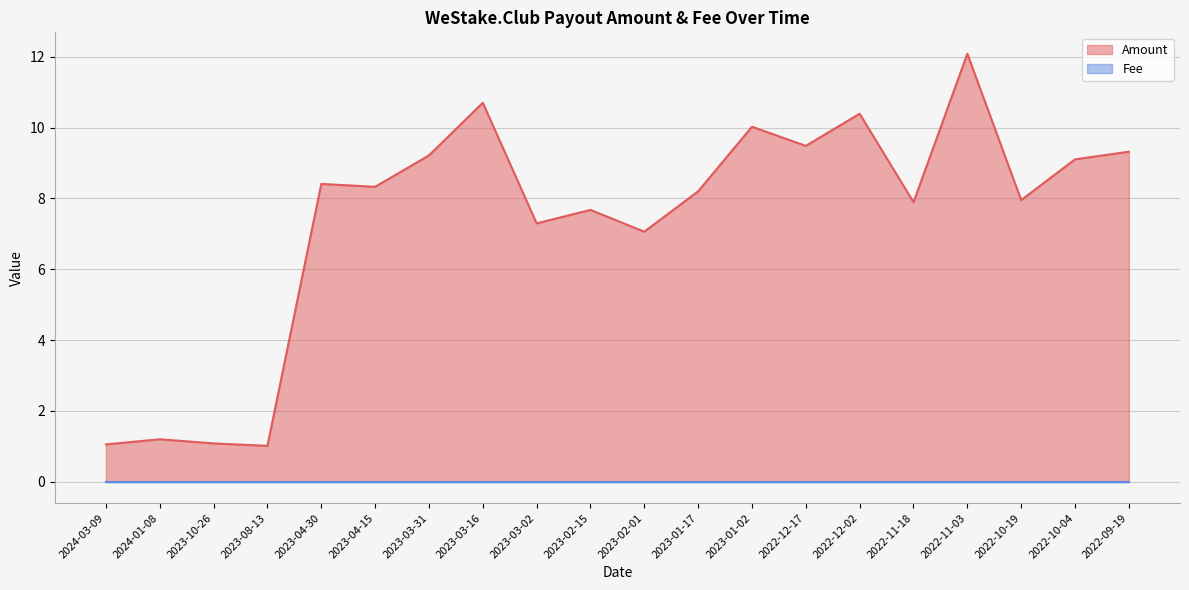

Rank the categories by value from lowest to highest.

2023-08-13, 2024-03-09, 2023-10-26, 2024-01-08, 2023-02-01, 2023-03-02, 2023-02-15, 2022-11-18, 2022-10-19, 2023-01-17, 2023-04-15, 2023-04-30, 2022-10-04, 2023-03-31, 2022-09-19, 2022-12-17, 2023-01-02, 2022-12-02, 2023-03-16, 2022-11-03